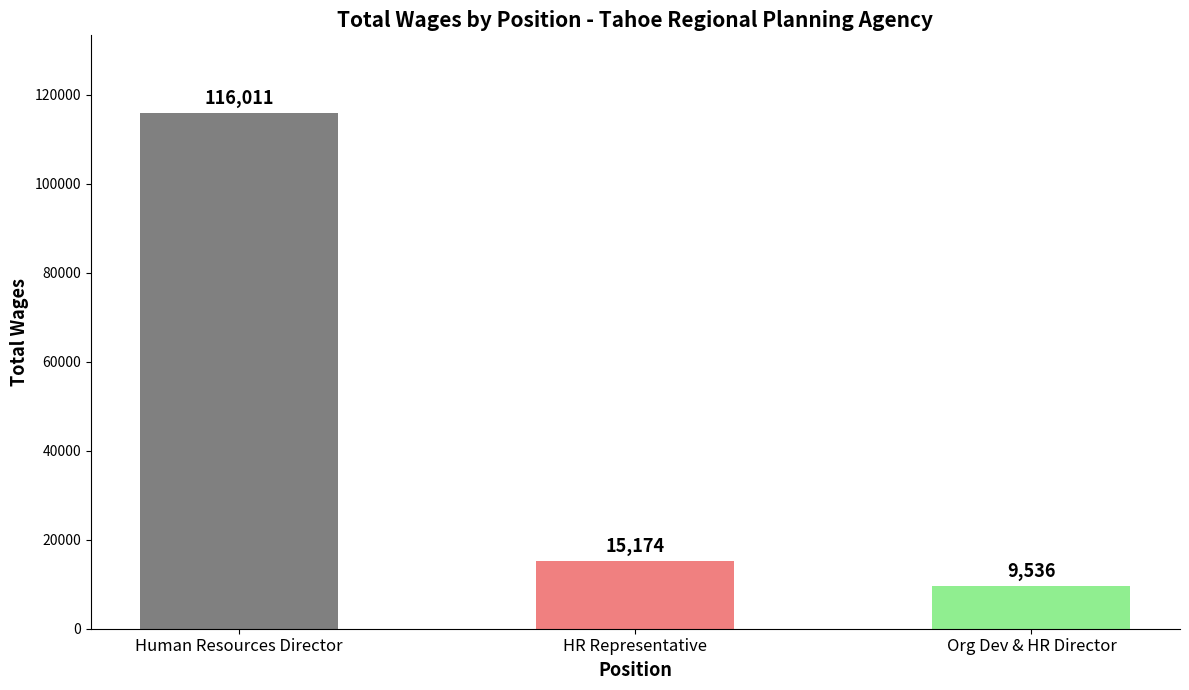

Are the bars horizontal?

No